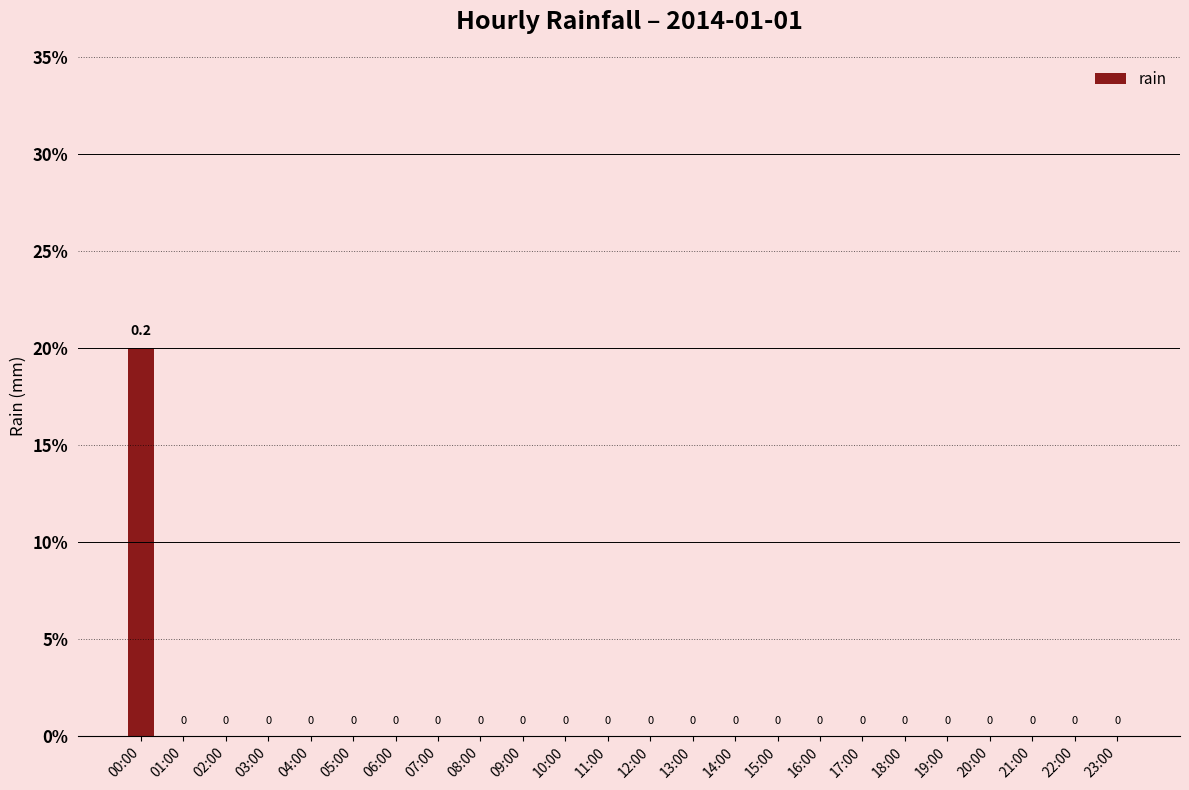

How many series are shown in this chart?

1